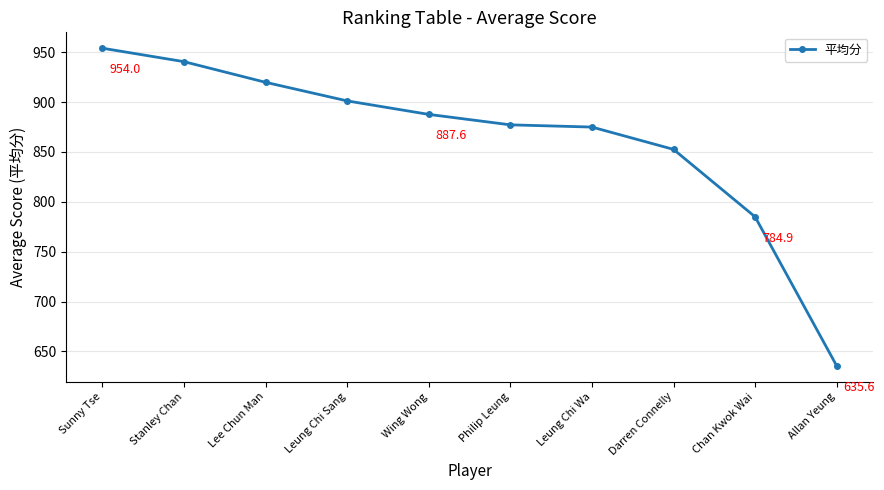

What is the label of the 8th point from the right?

Lee Chun Man